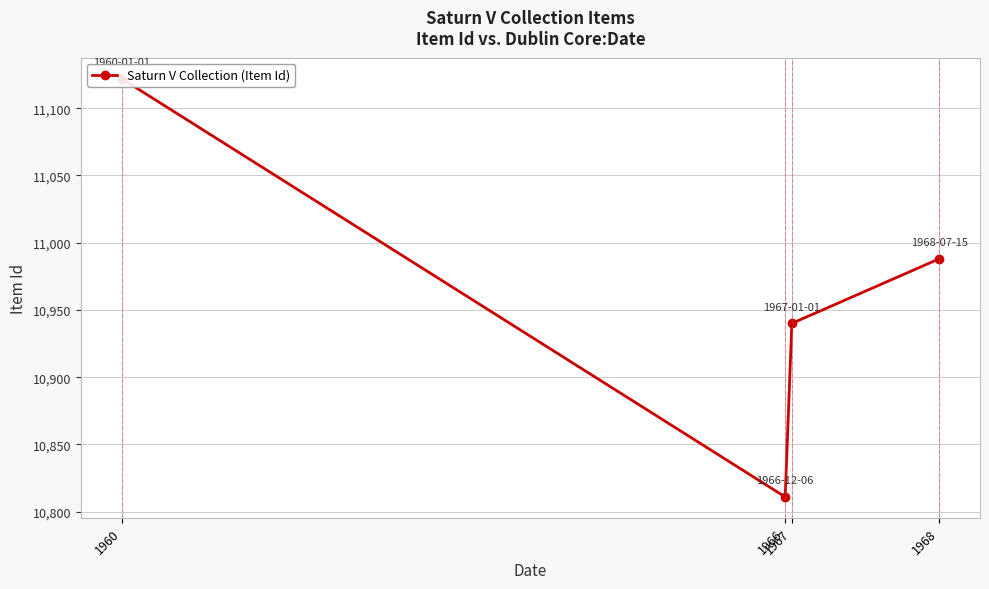

List the labels in order of value, largest first.

1960, 1968, 1967, 1966